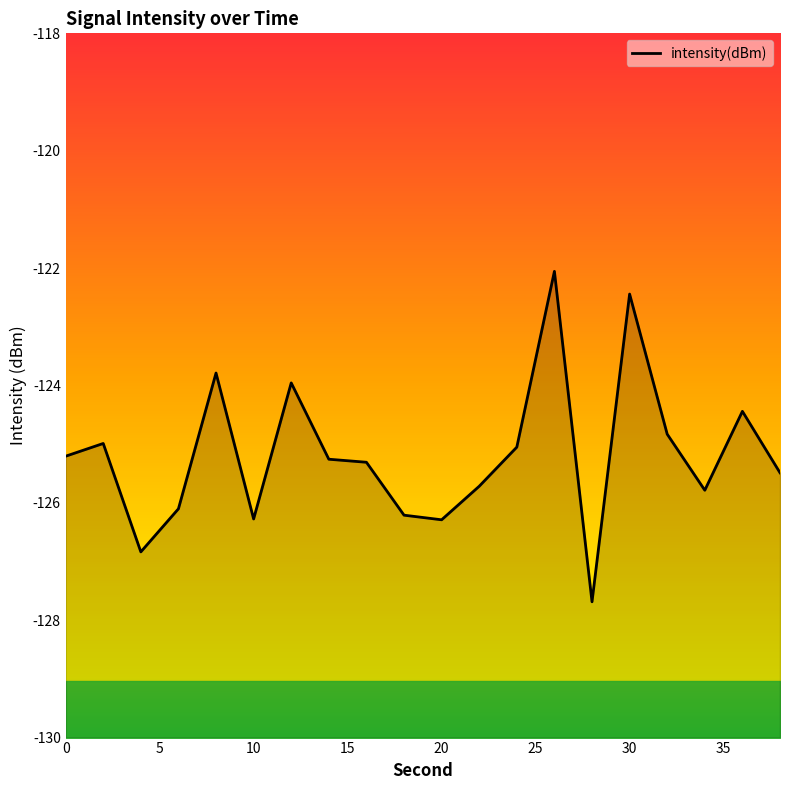

What is the difference between the second highest and minimum values?

5.2